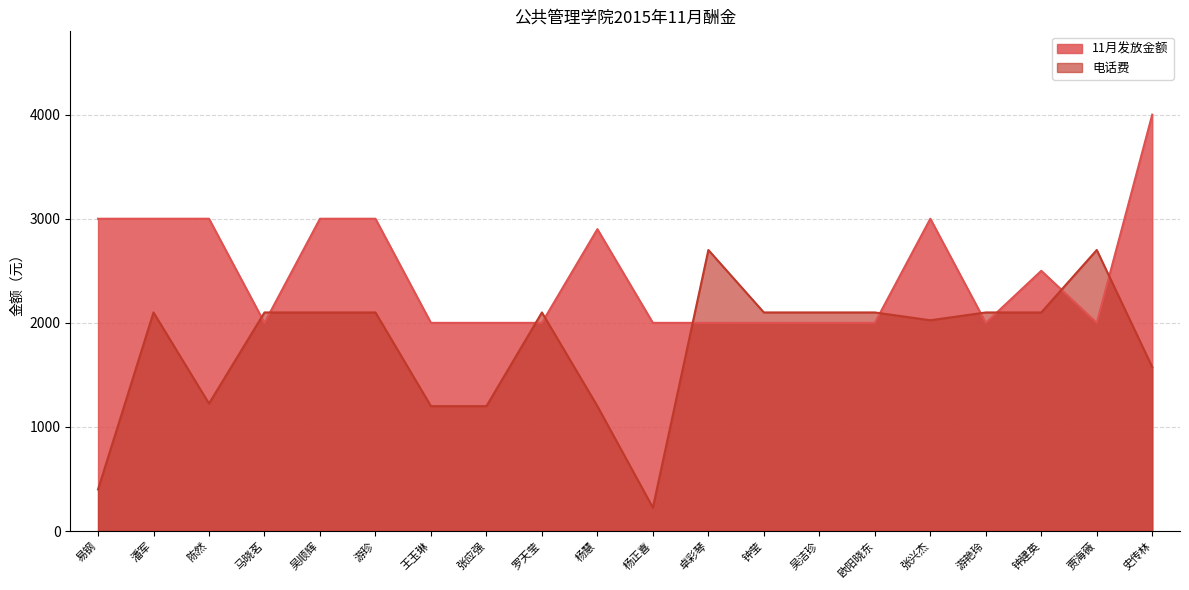

Which series has the largest total across all categories?

11月发放金额